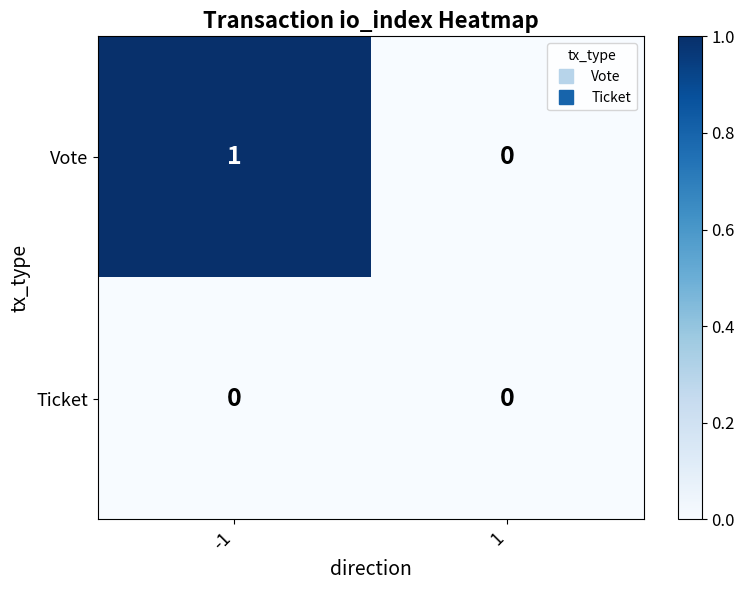

Rank the series by their maximum value, from highest to lowest.

Vote, Ticket